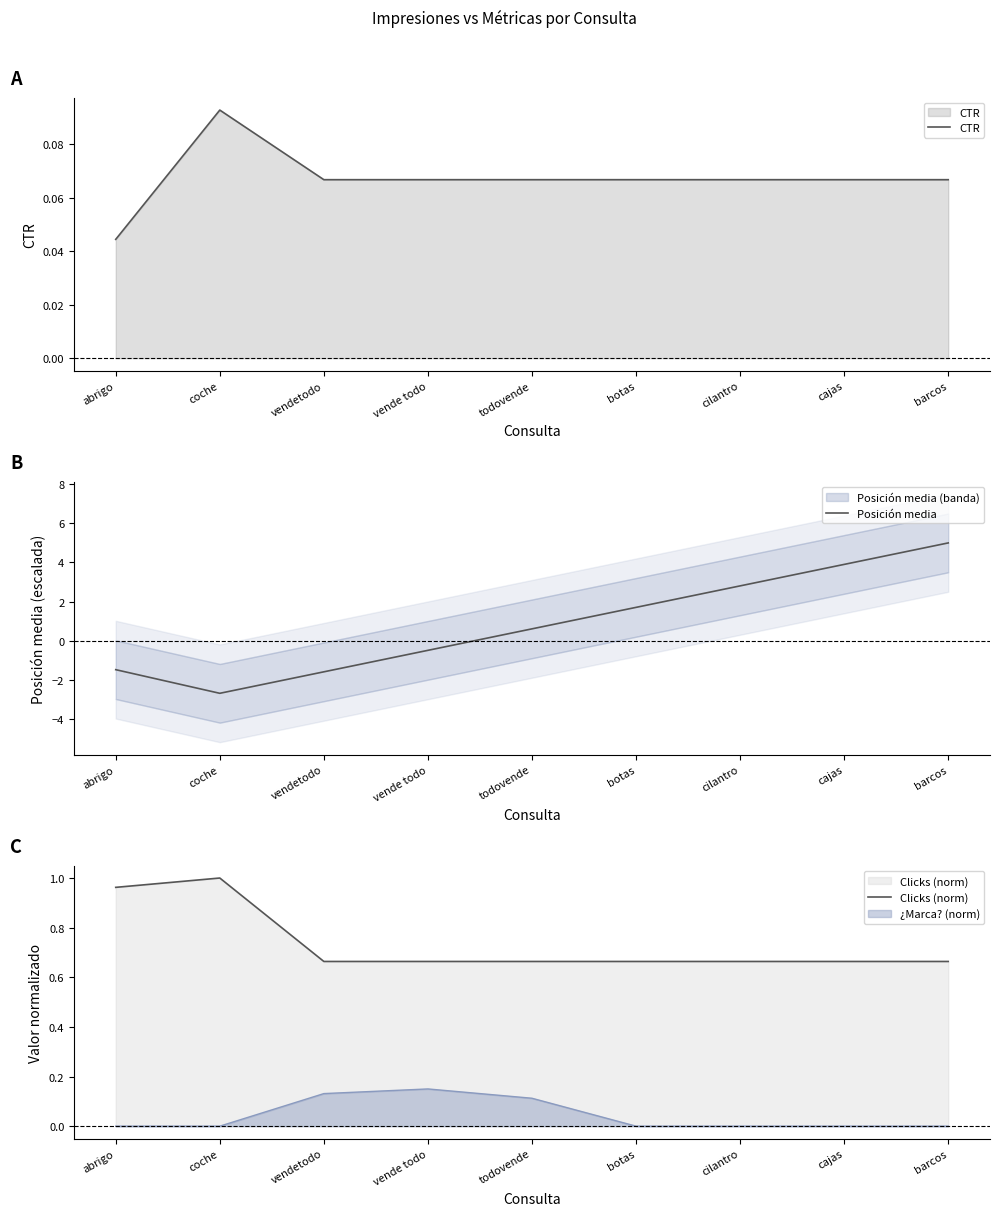

At which label does Posición media reach its minimum?

coche